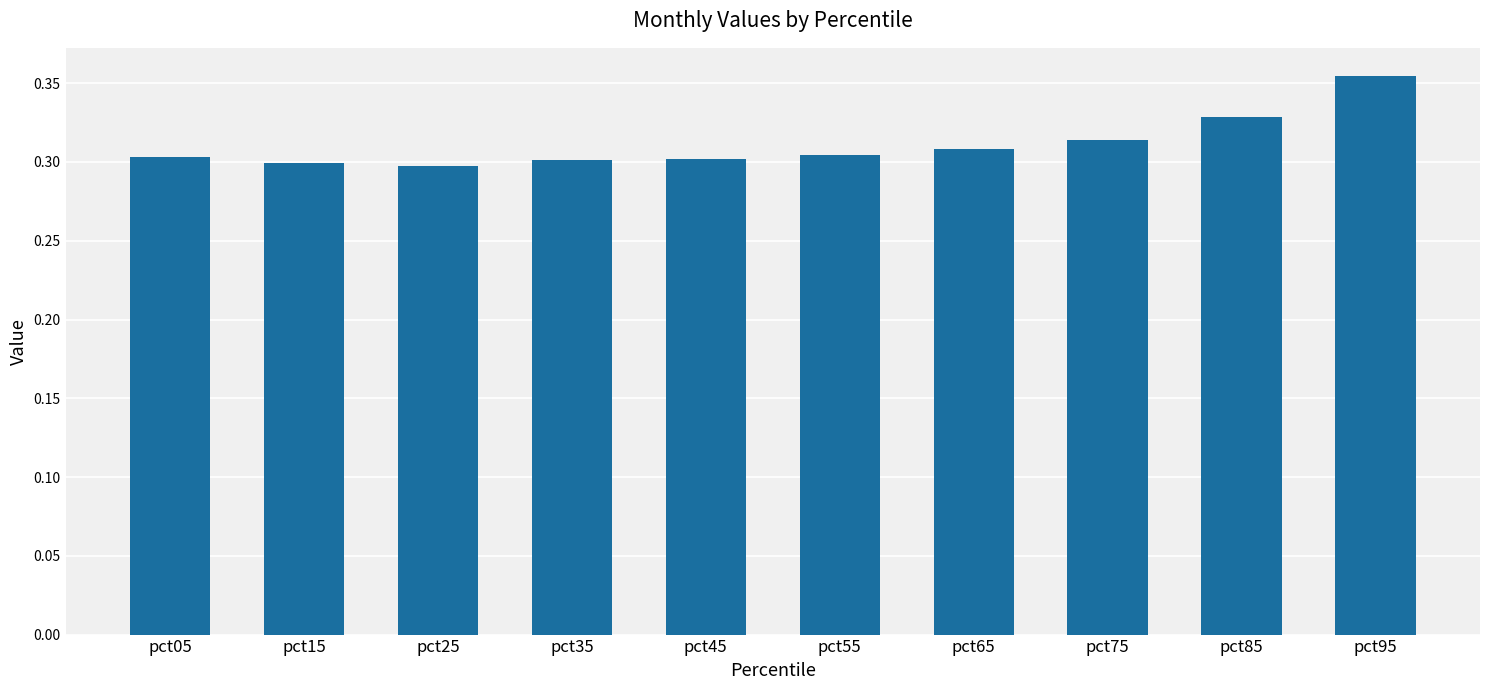

How many bars are there in total?

10